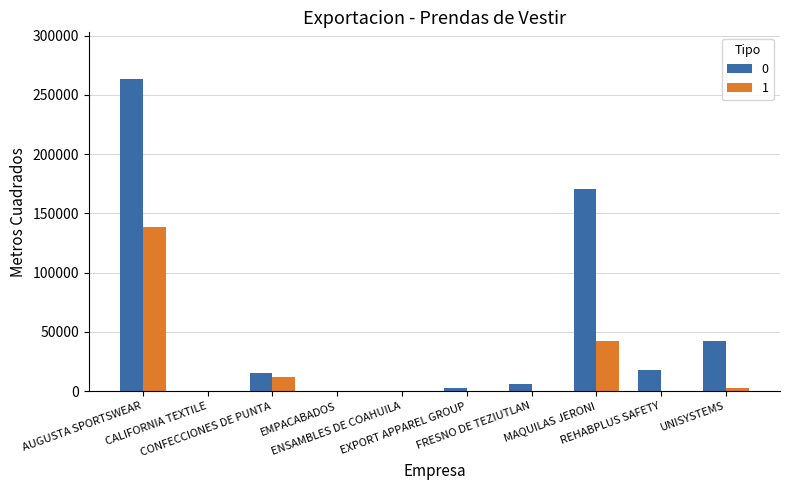

True or false: 0 has a value of 0.0 at CALIFORNIA TEXTILE.

True